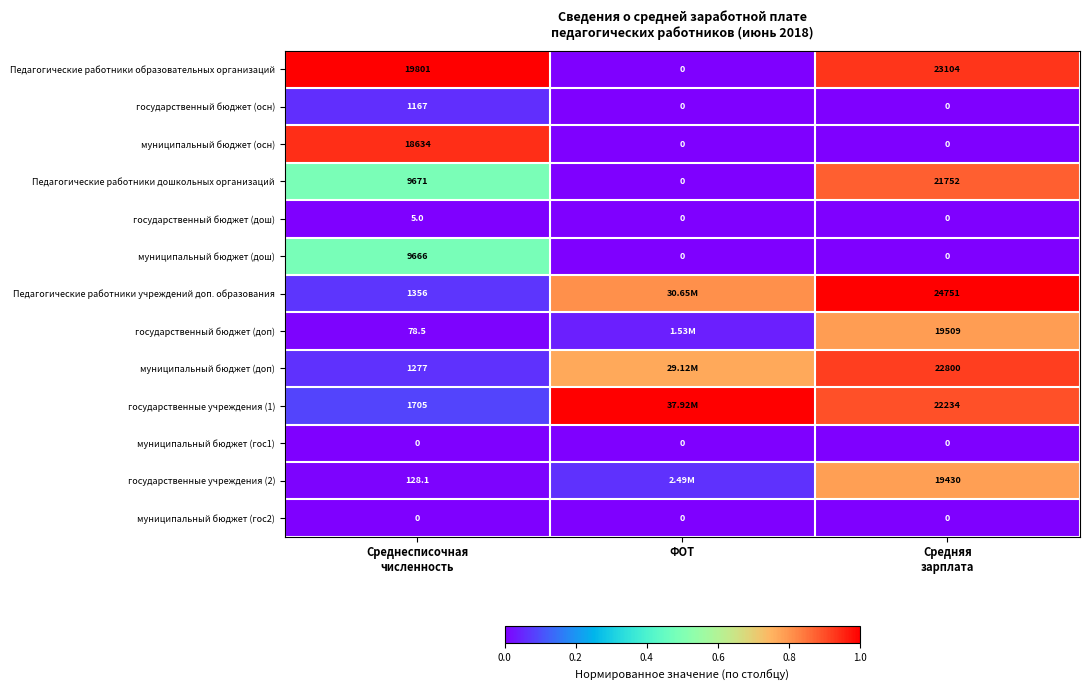

The value of муниципальный бюджет (доп) at ФОТ is 1.0. True or false?

False